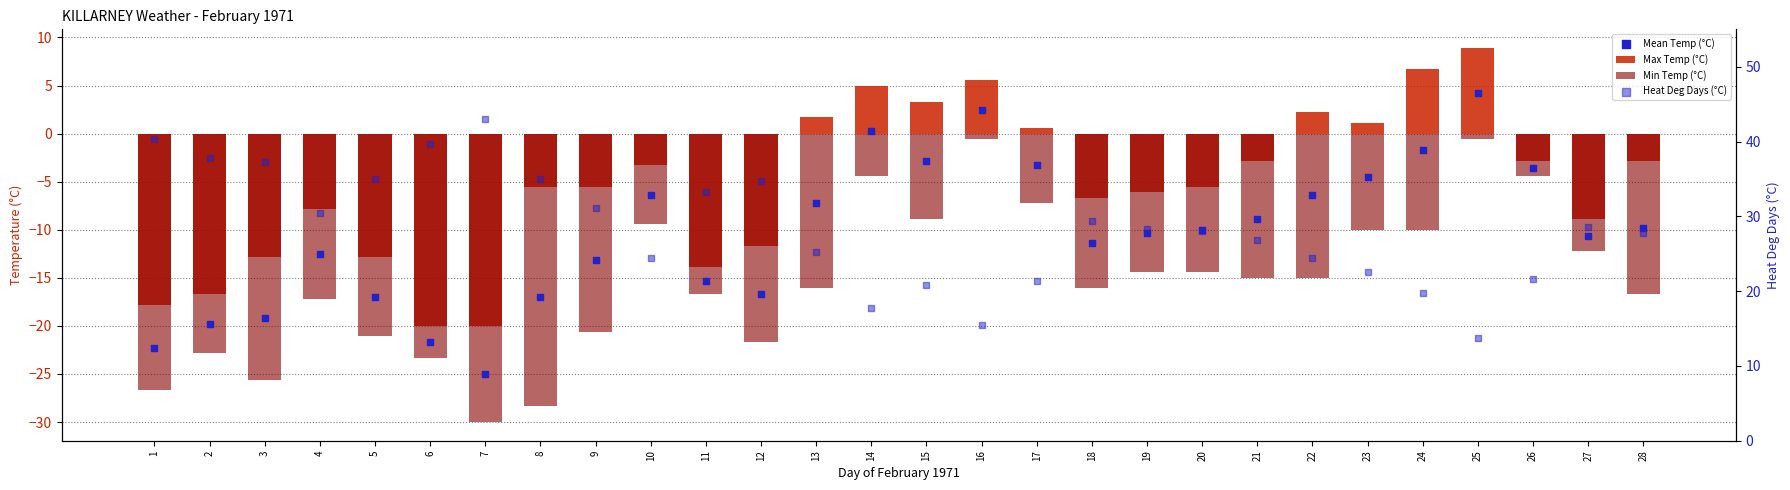

Which series has the largest total across all categories?

Heat Deg Days (°C)